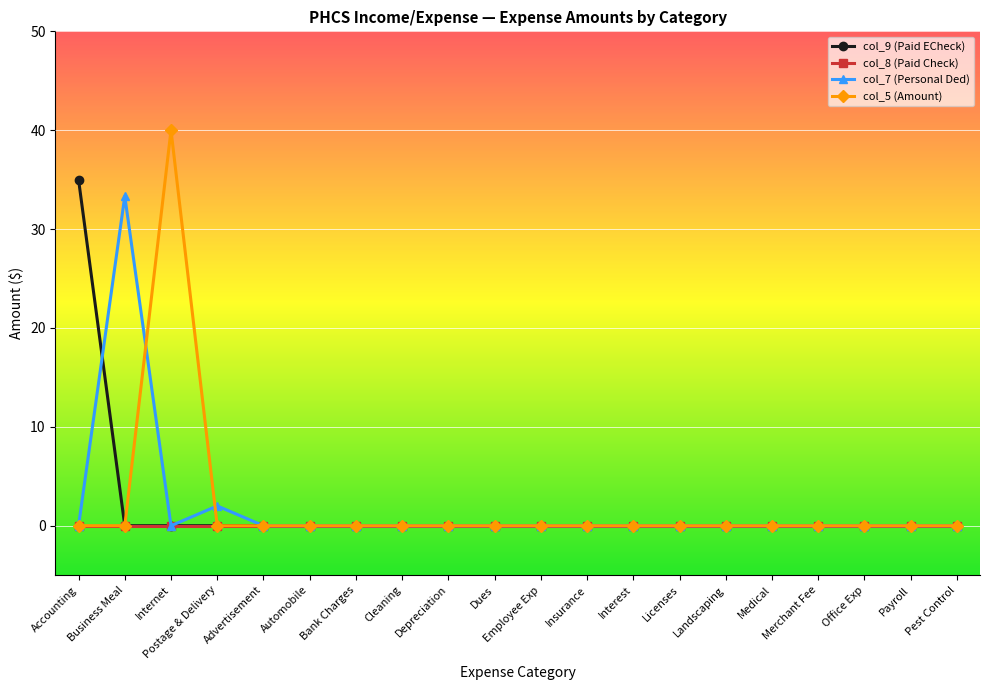

What is the label of the 20th point from the right?

Accounting